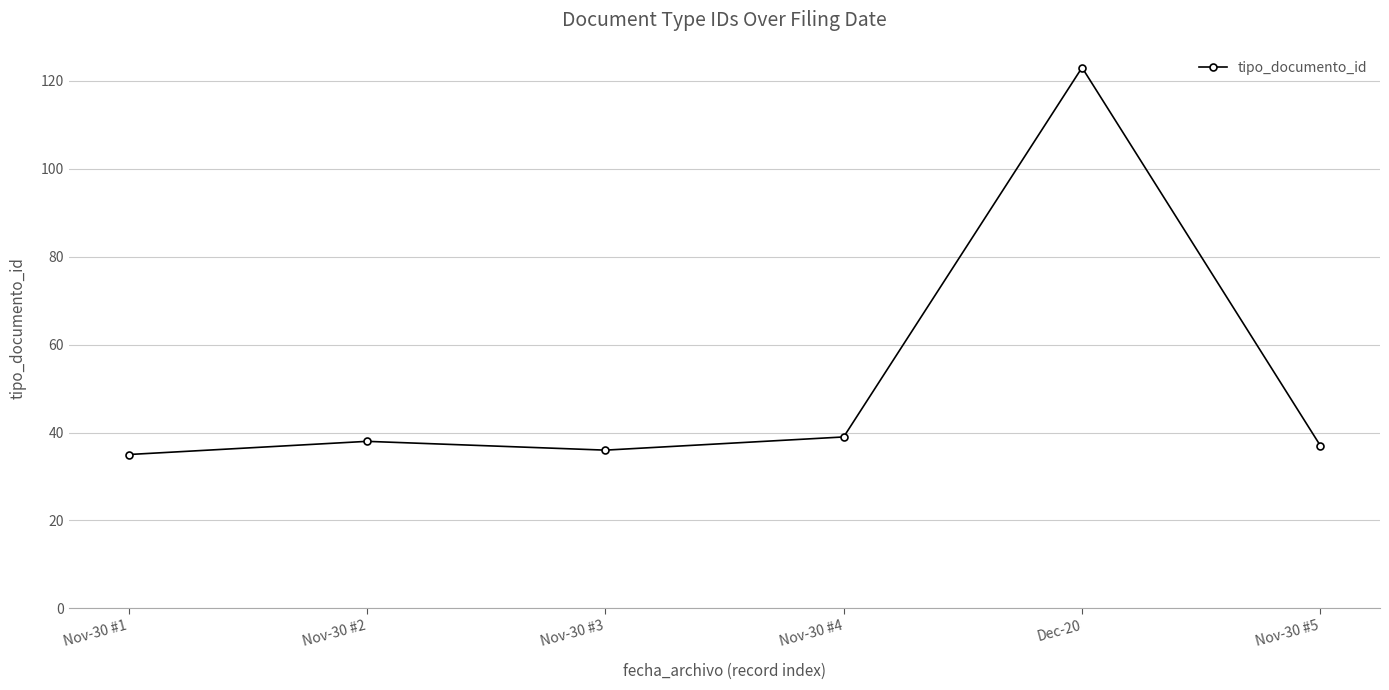

What is the smallest value displayed?

35